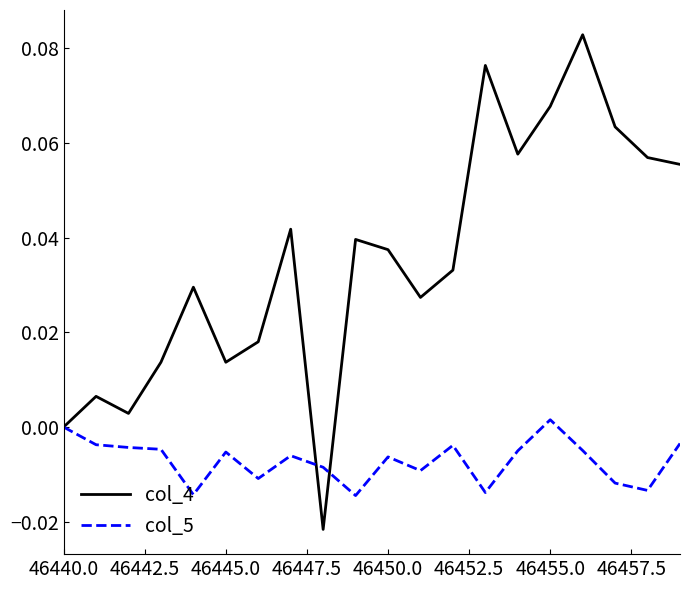

Which series has the largest range (max minus min)?

col_4